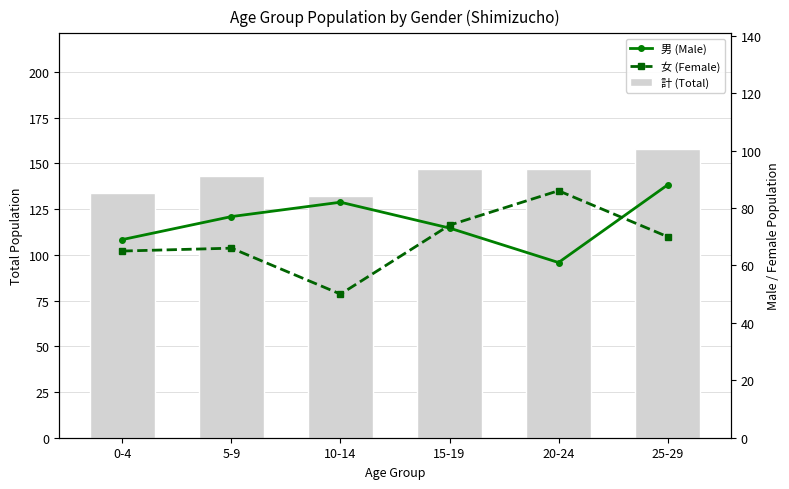

What is the average value of the 男 (Male) series?

75